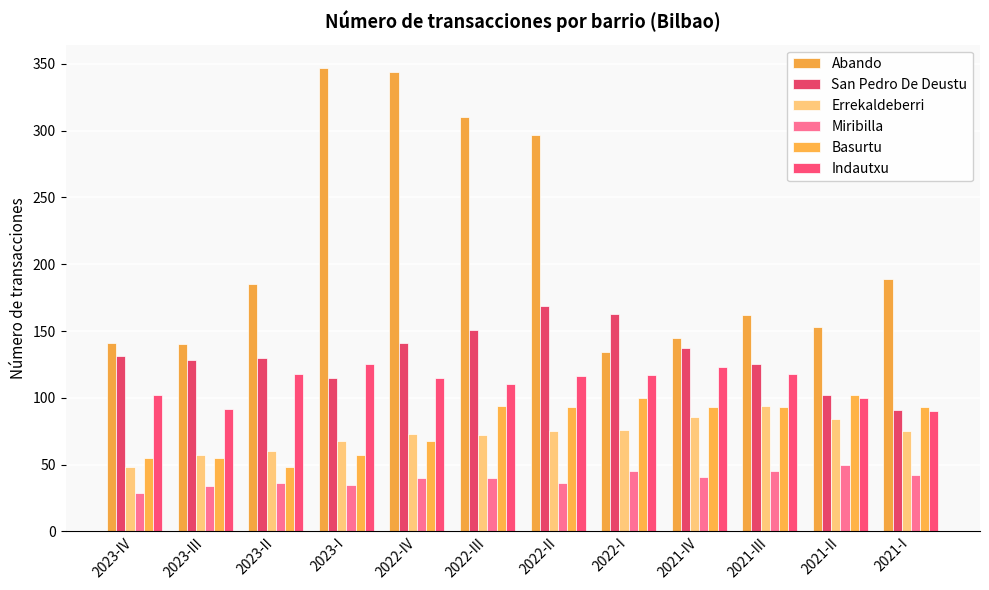

At which label is Abando closest to 240?

2021-I